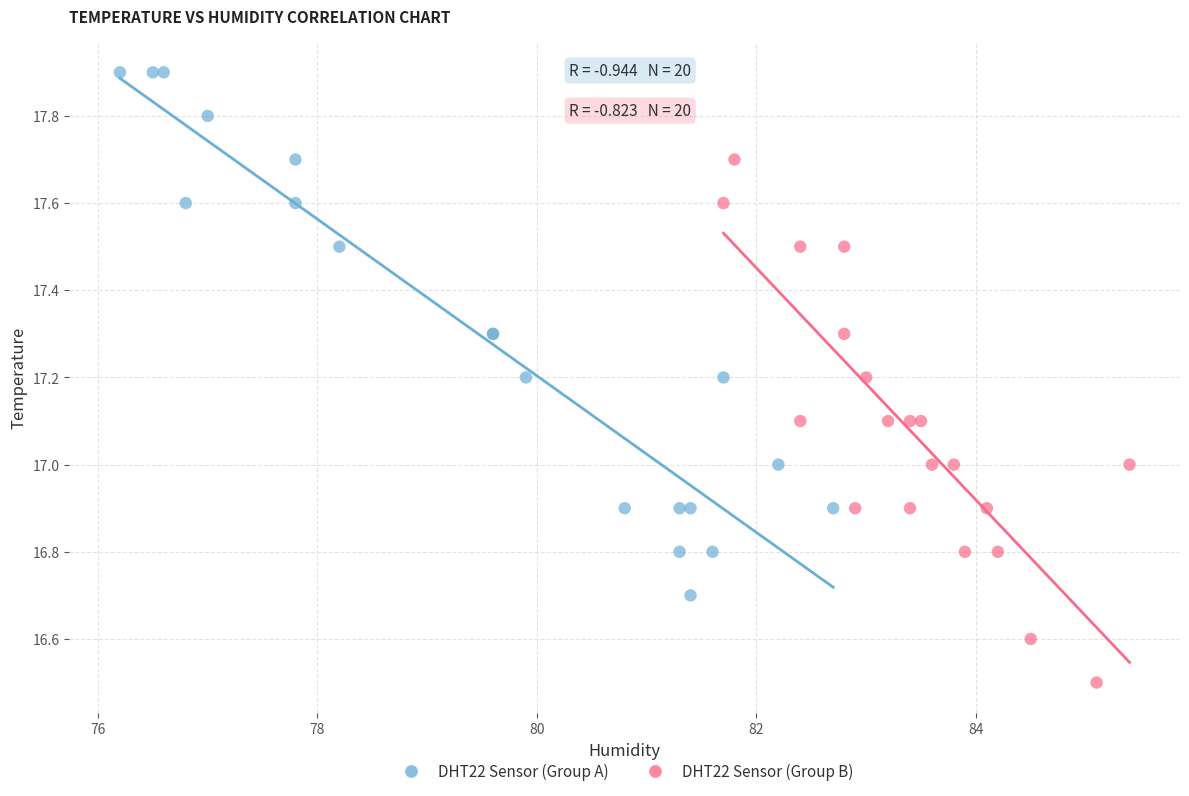

Which series contains the lowest Y value?

DHT22 Sensor (Group B)